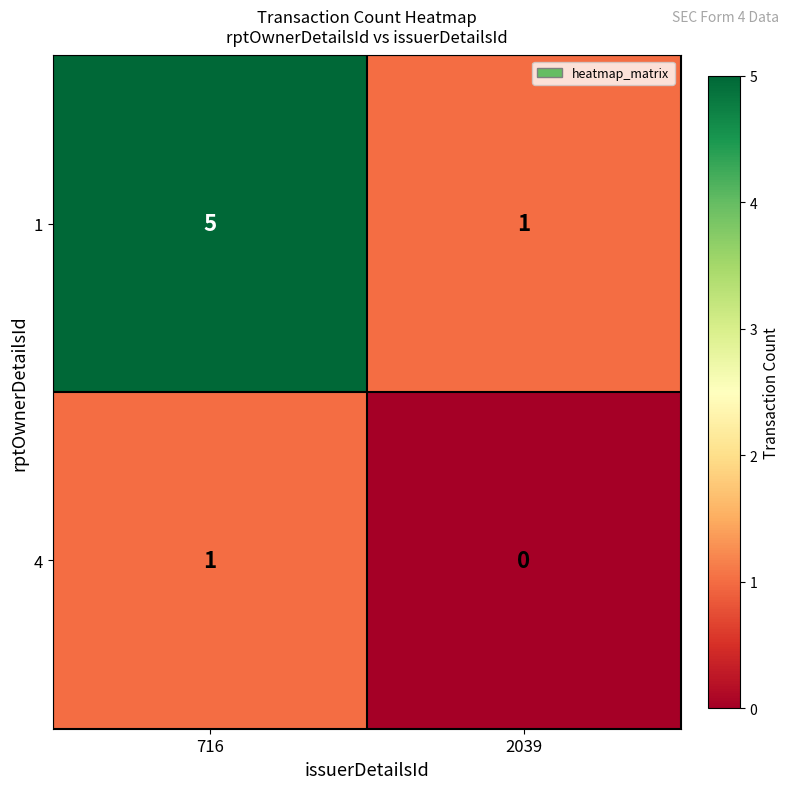

Which series has the largest total across all categories?

1